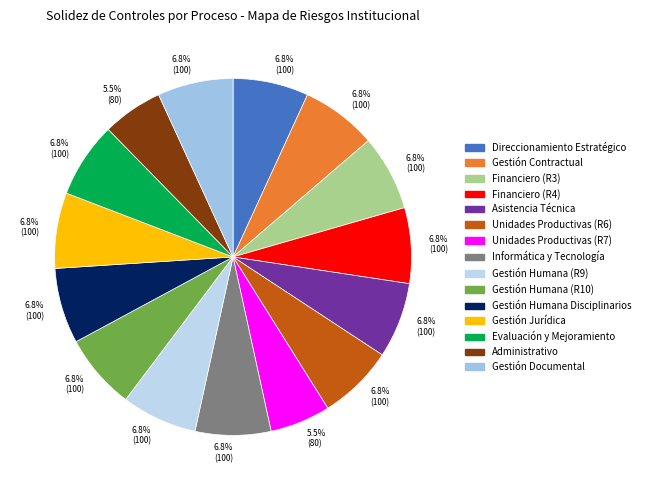

Is there any slice that represents more than half of the pie?

No